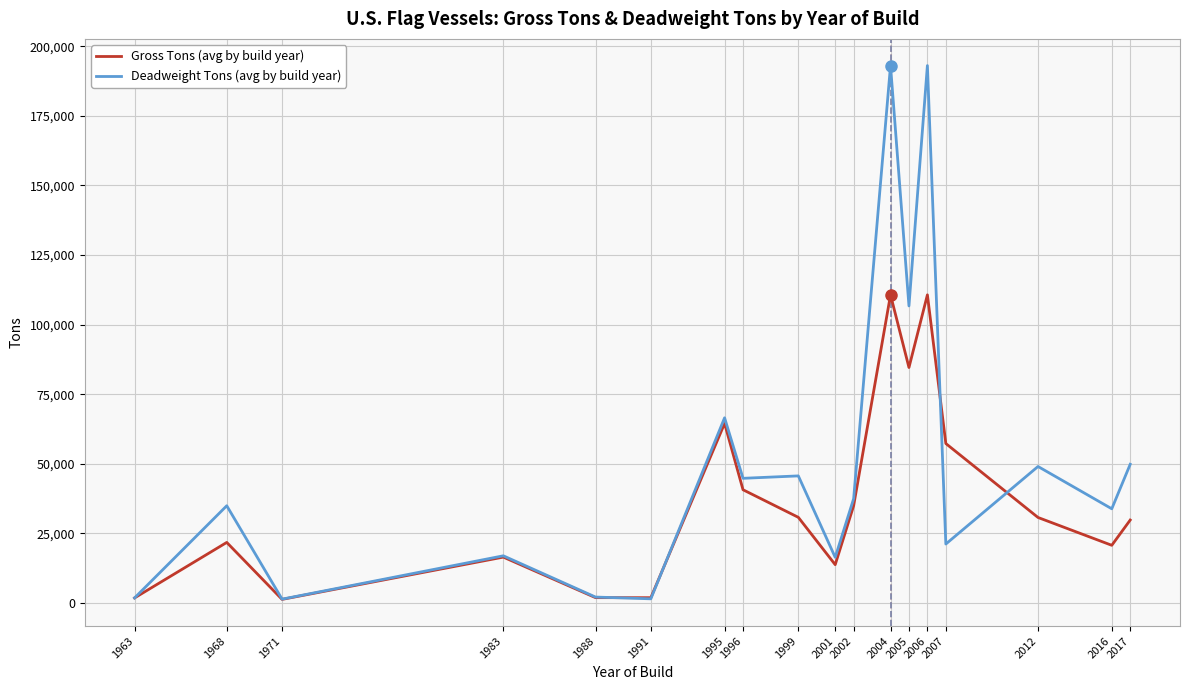

What is the highest value of the Deadweight Tons (avg by build year) series?

193049.0